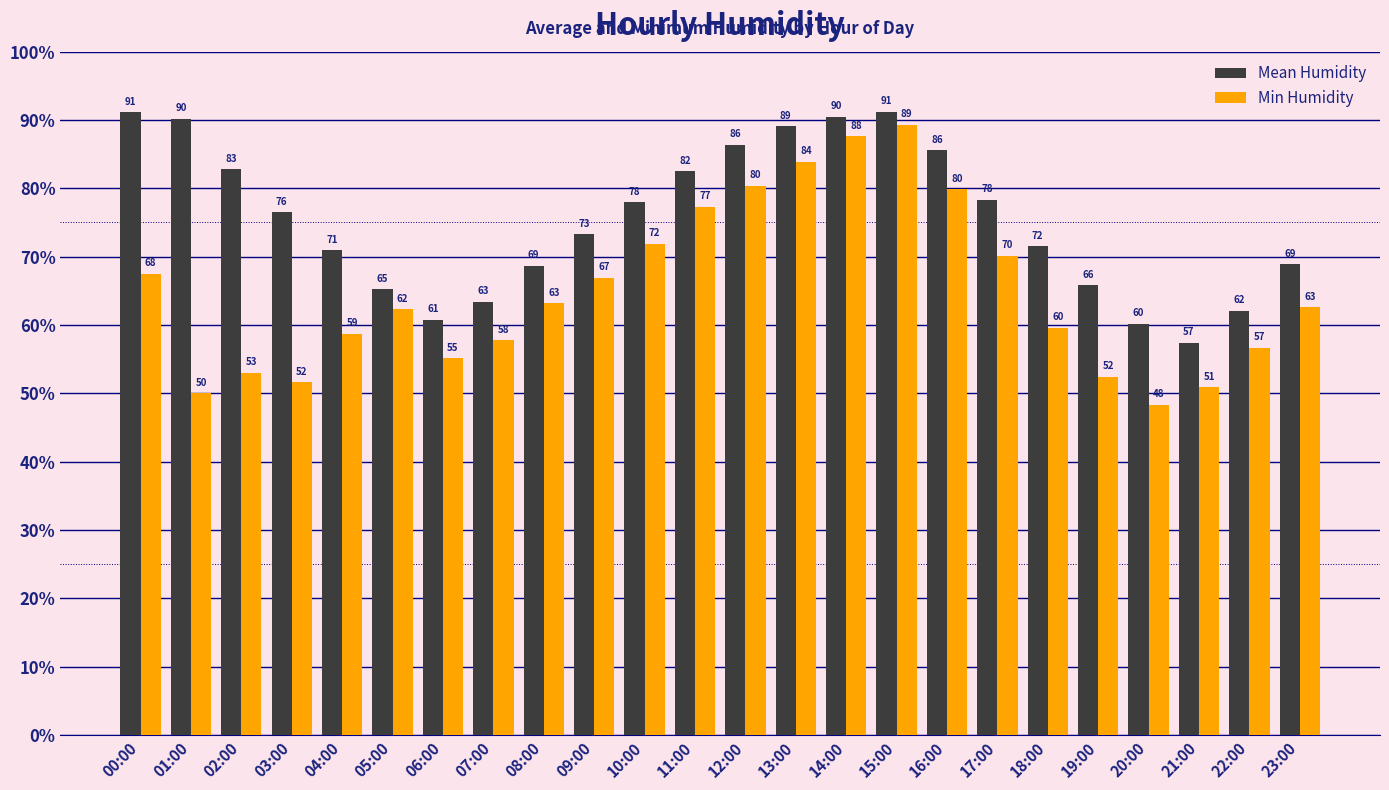

What are all the series names shown in the legend?

Mean Humidity, Min Humidity